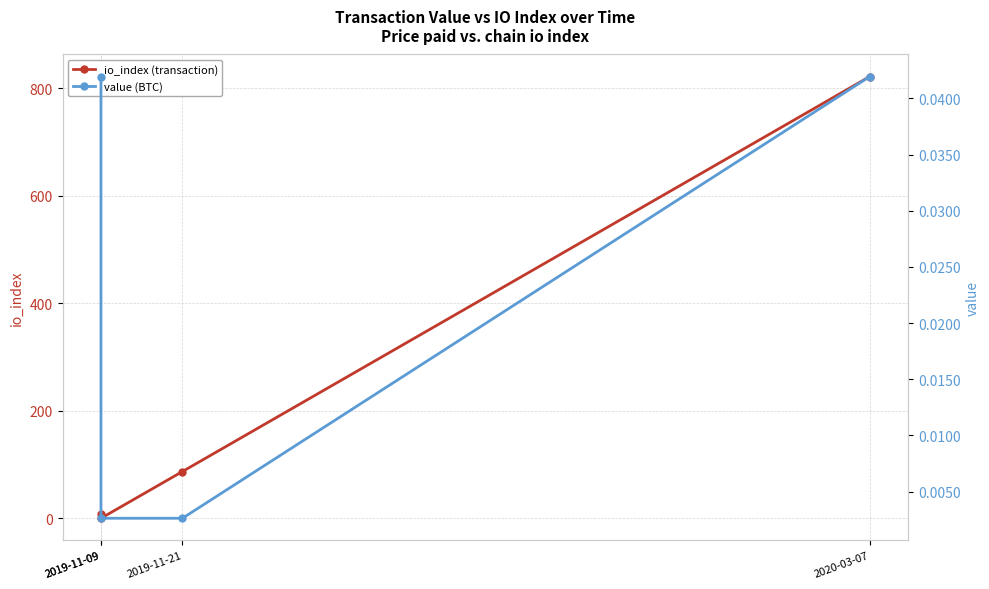

Reading right to left, transcribe all the data shown in this chart.

io_index (transaction): 2020-03-07=822.0	2019-11-21=87.0	2019-11-09=0.0	2019-11-09=8.0
value (BTC): 2020-03-07=0.0	2019-11-21=0.0	2019-11-09=0.0	2019-11-09=0.0